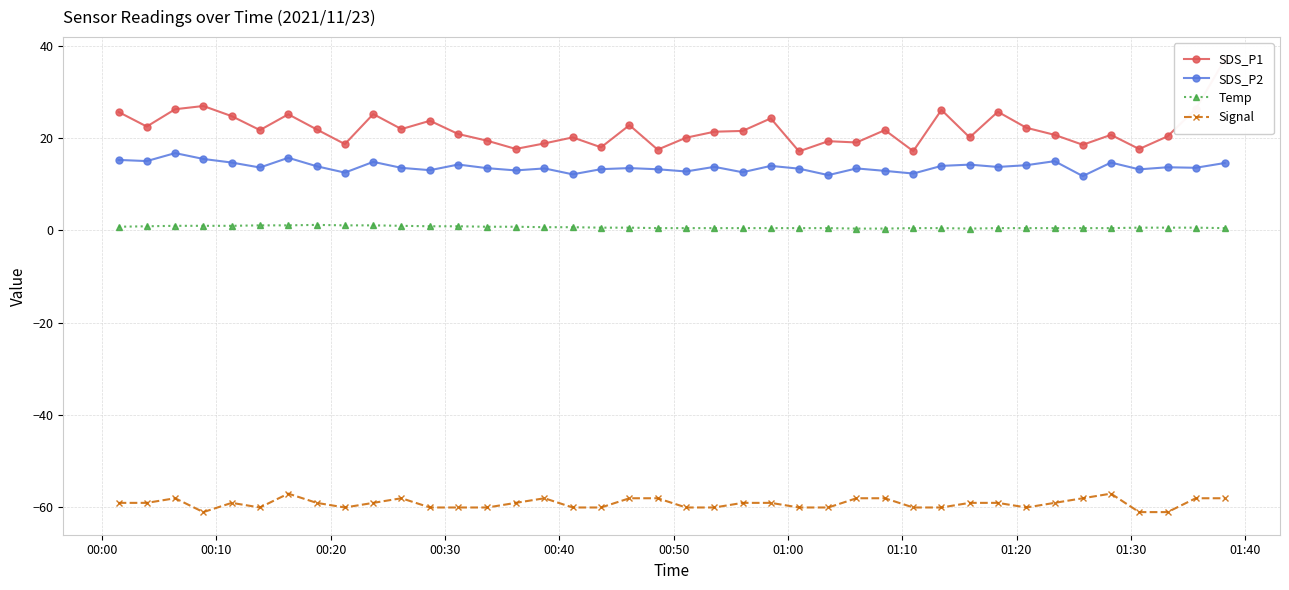

What is the highest value of the Signal series?

-57.0